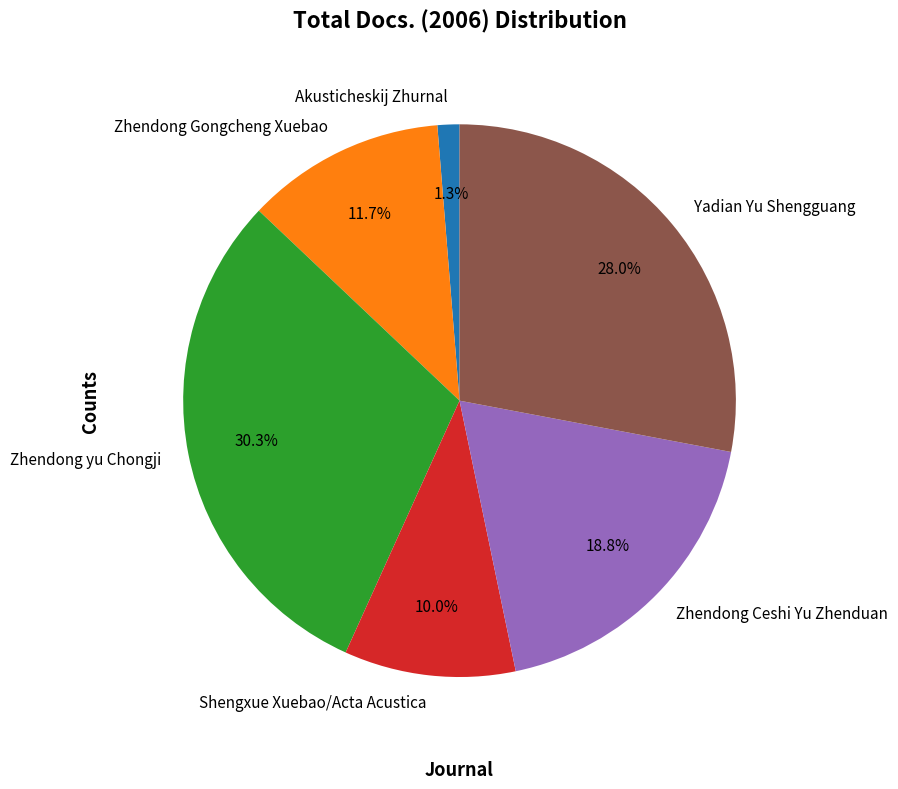

The Zhendong Gongcheng Xuebao slice represents 12% of the pie. True or false?

True